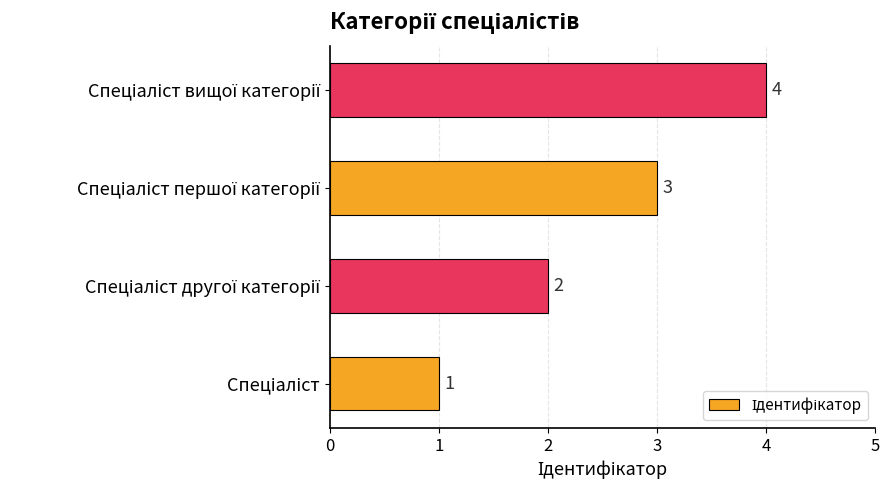

What is the difference between the maximum and minimum values?

3